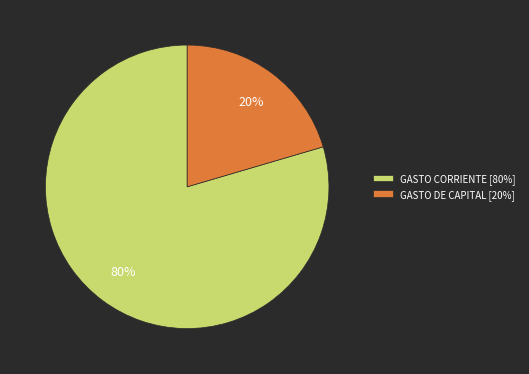

Which category has the smallest portion of the pie?

GASTO DE CAPITAL